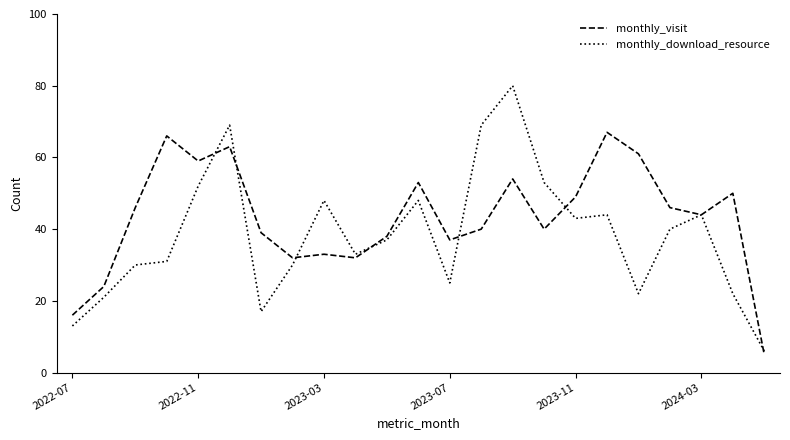

Which series has the largest total across all categories?

monthly_visit